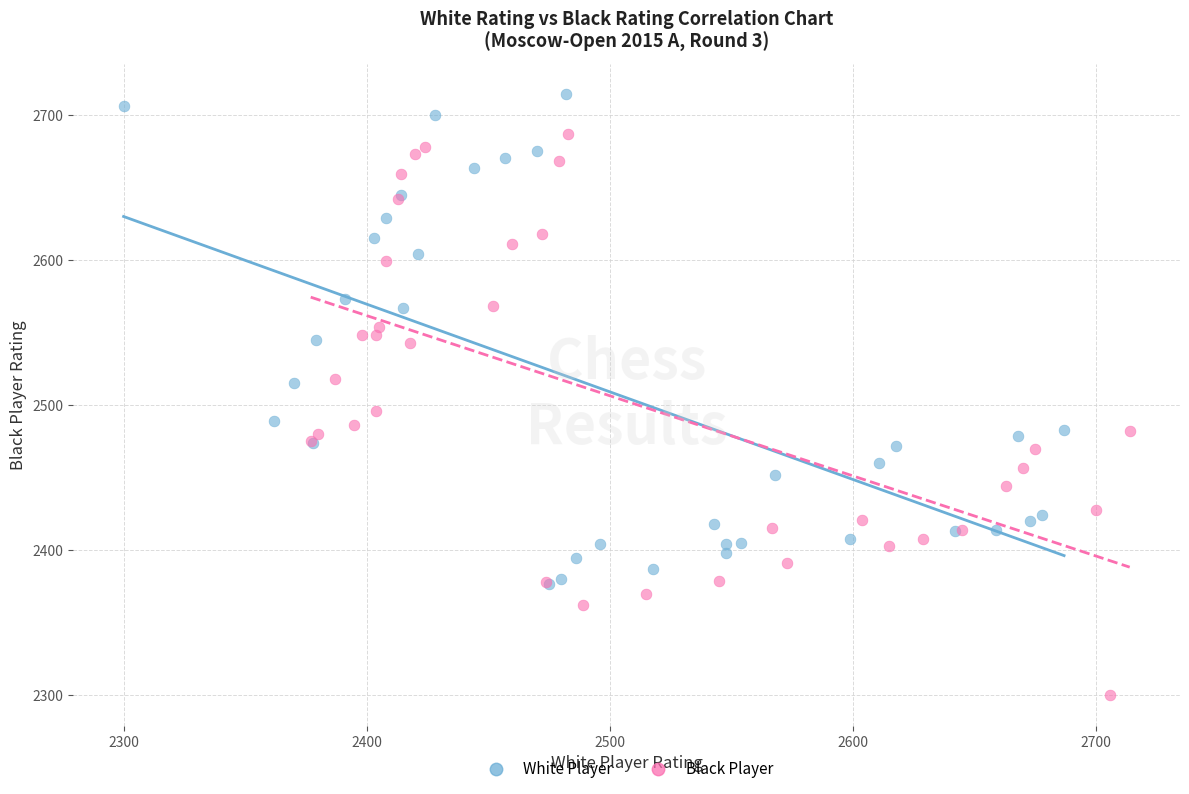

Which series has the widest spread of Y values?

Black Player